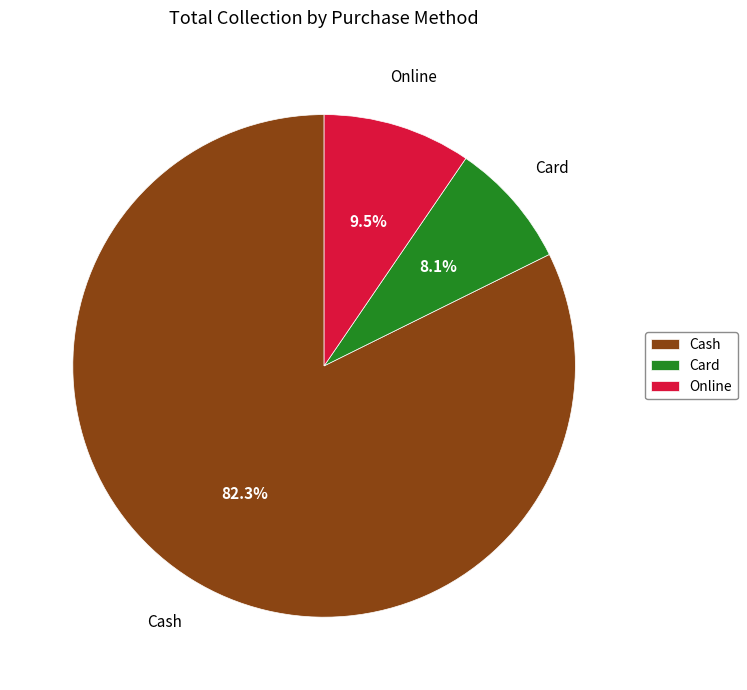

Count the number of slices in the pie.

3